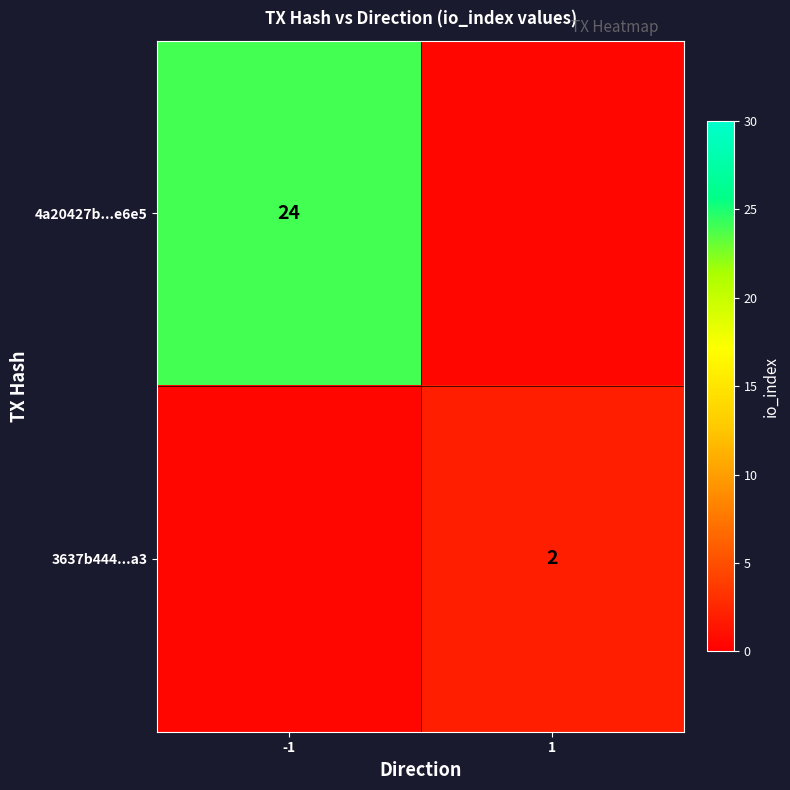

The value of 3637b444...a3 at 1 is 2.0. True or false?

True